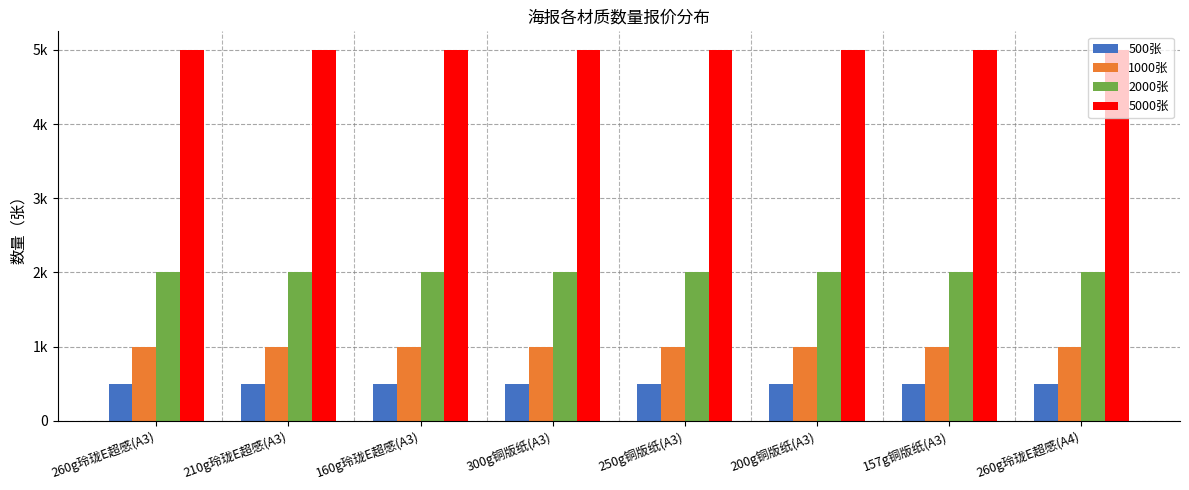

Are the bars horizontal?

No